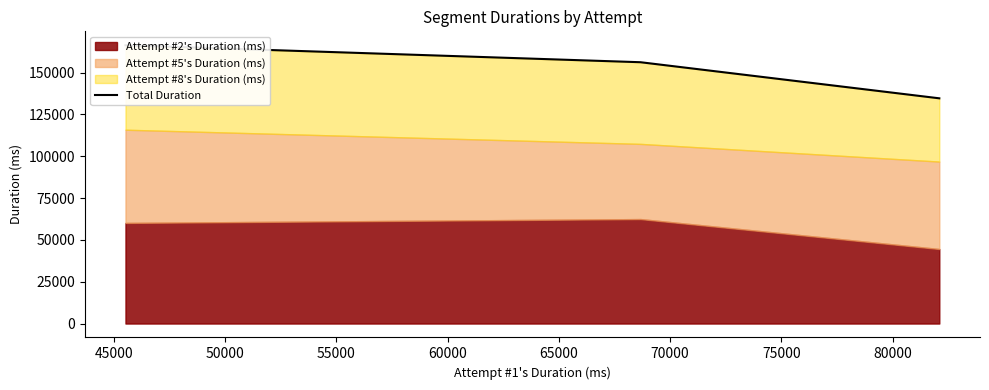

What is the difference between the maximum and minimum values?

31713